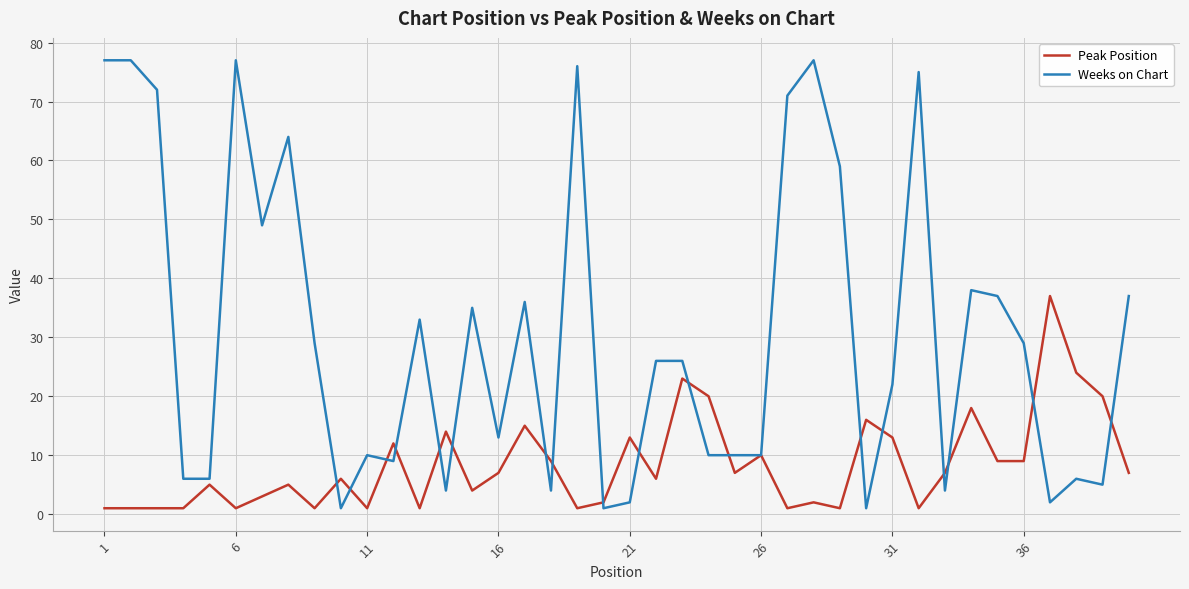

What is the minimum value for Peak Position?

1